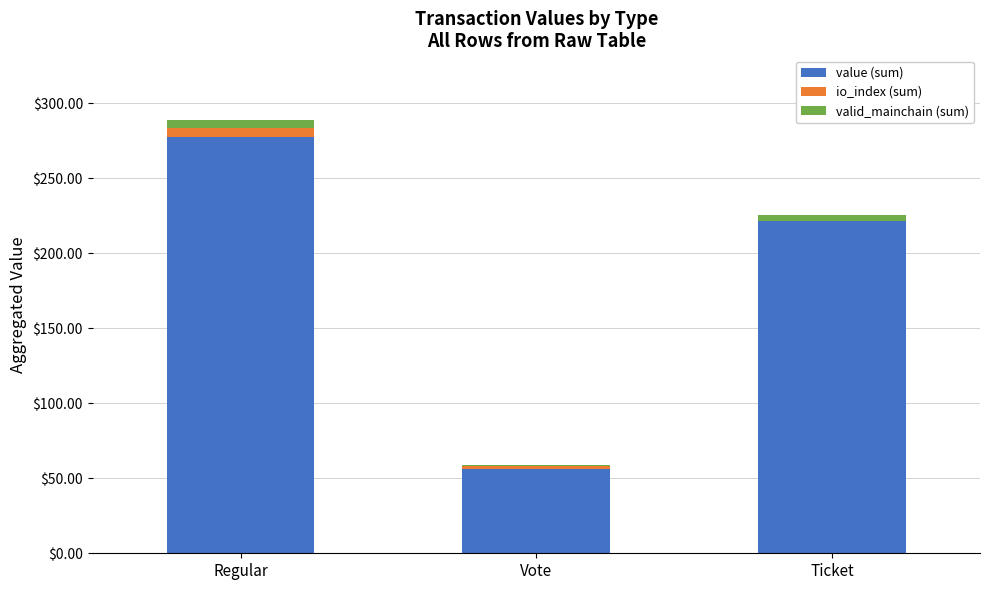

What is the average value of the value (sum) series?

185.0